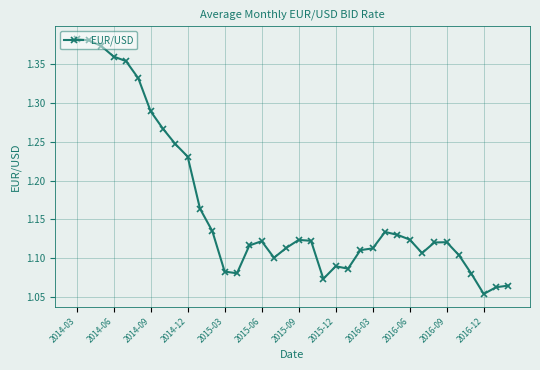

Count the values in the range 1 to 2.

36